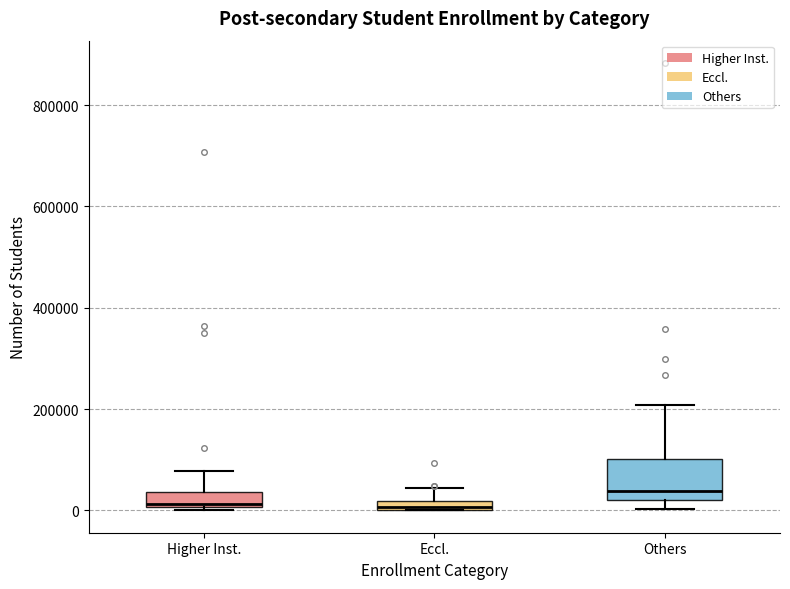

Where is the lower edge of the box for Eccl. on the y-axis? The values are not printed on the chart, so give them approximately, as read against the axis.

0